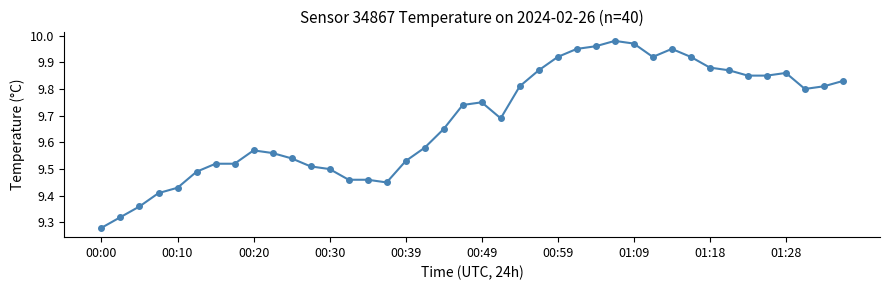

What is the sum of all values?

387.3